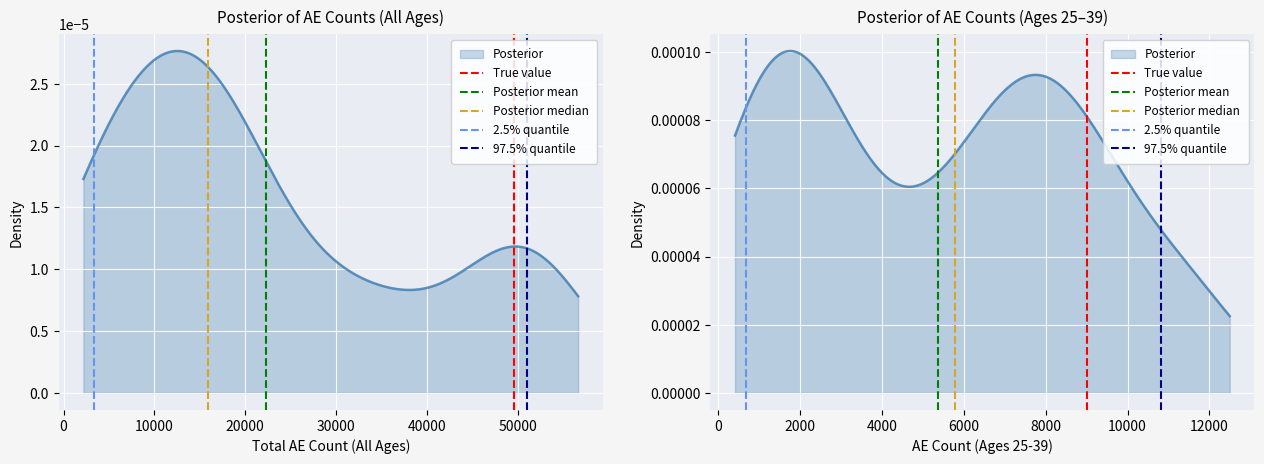

Which series has the largest total across all categories?

True value